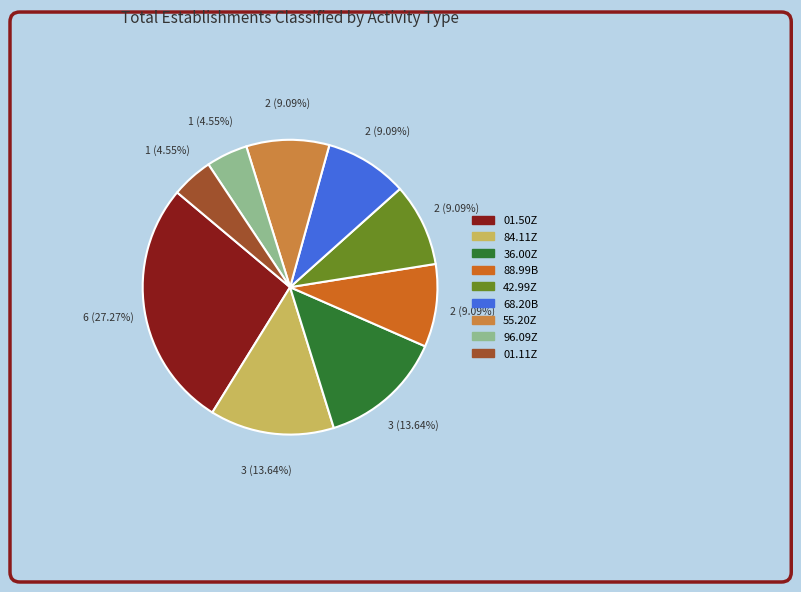

Which slice is the largest?

01.50Z